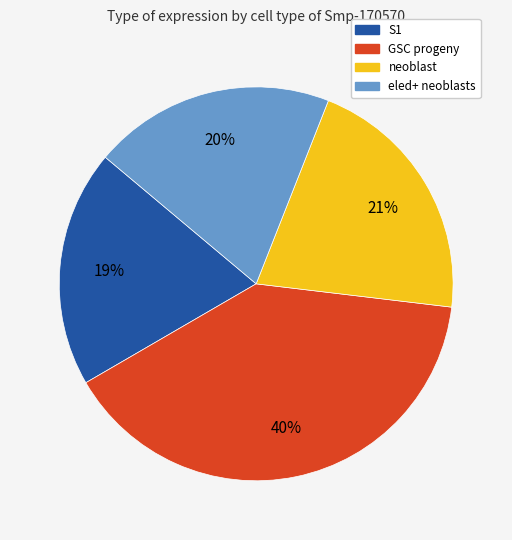

Do eled+ neoblasts and GSC progeny together represent more than half of the pie?

Yes